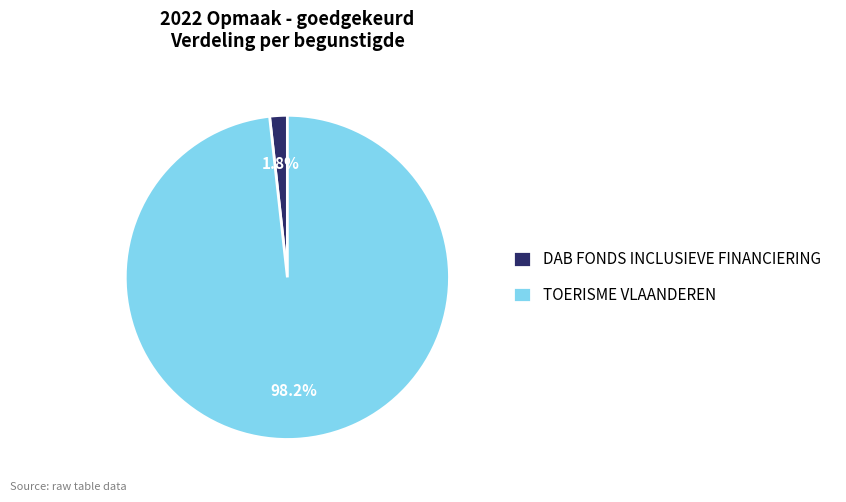

To the nearest percent, what is the difference between the largest and smallest slice percentages?

96%